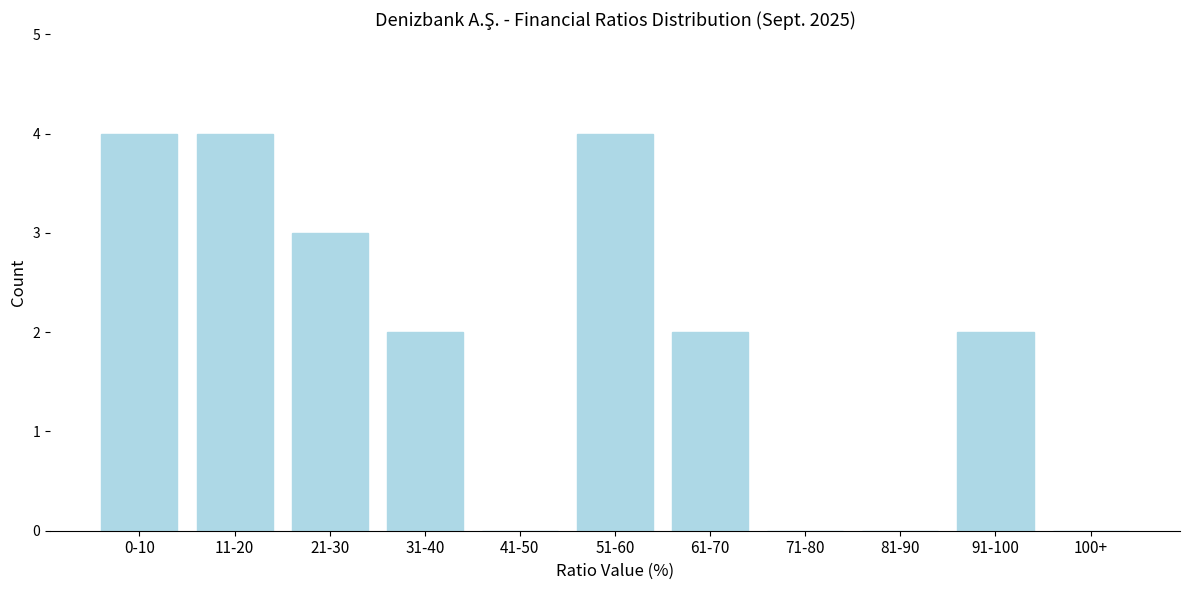

Reading left to right, what are all the values shown in this chart?

0-10=4	11-20=4	21-30=3	31-40=2	41-50=0	51-60=4	61-70=2	71-80=0	81-90=0	91-100=2	100+=0